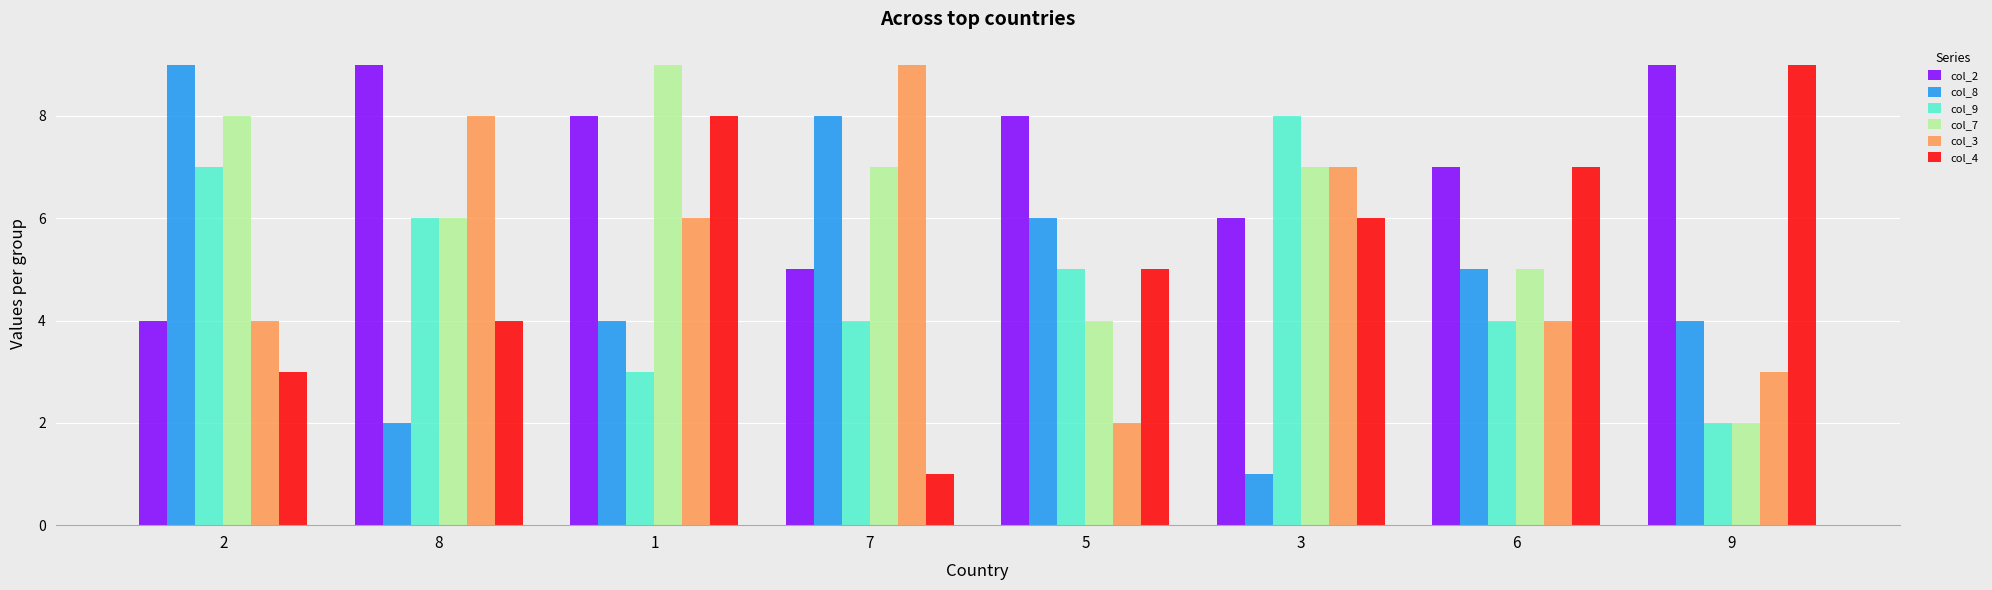

Which series has the largest total across all categories?

col_2